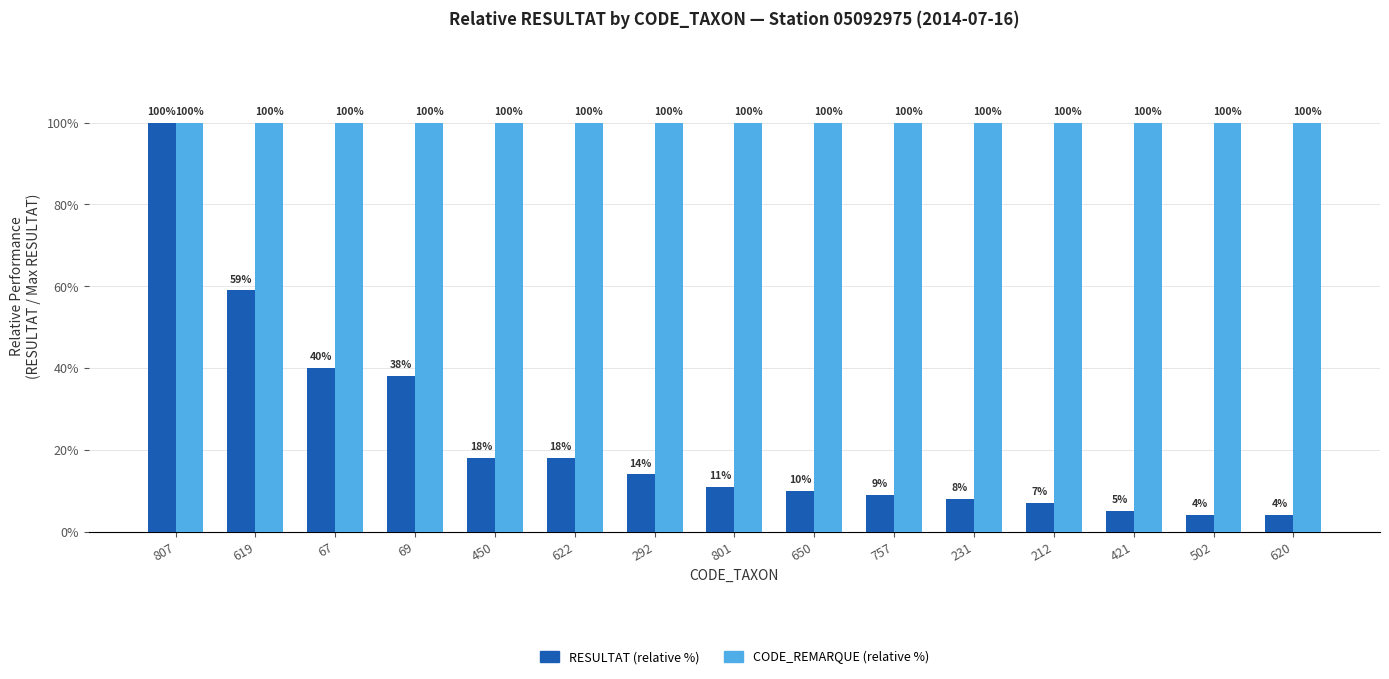

What is the average value of the RESULTAT (relative %) series?

23